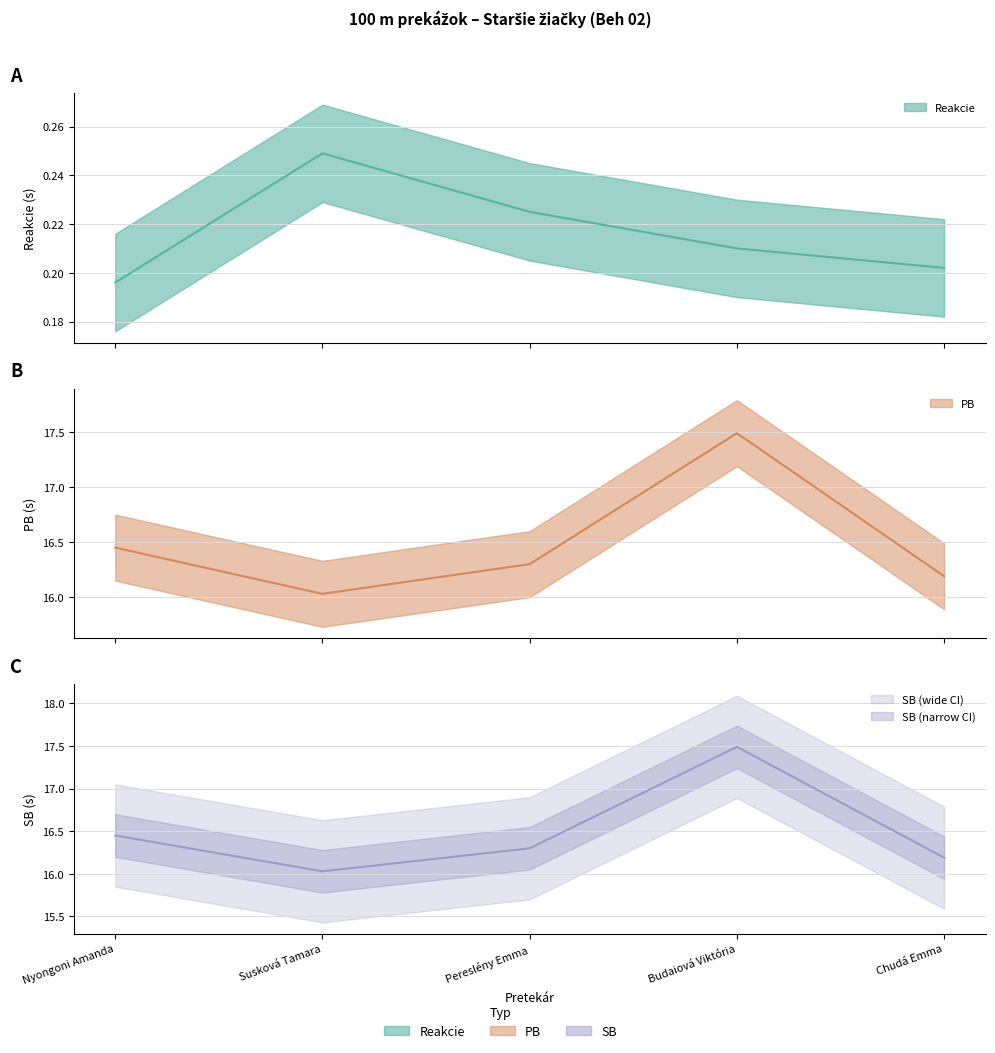

What is the label of the 3rd point from the left?

Pereslény Emma